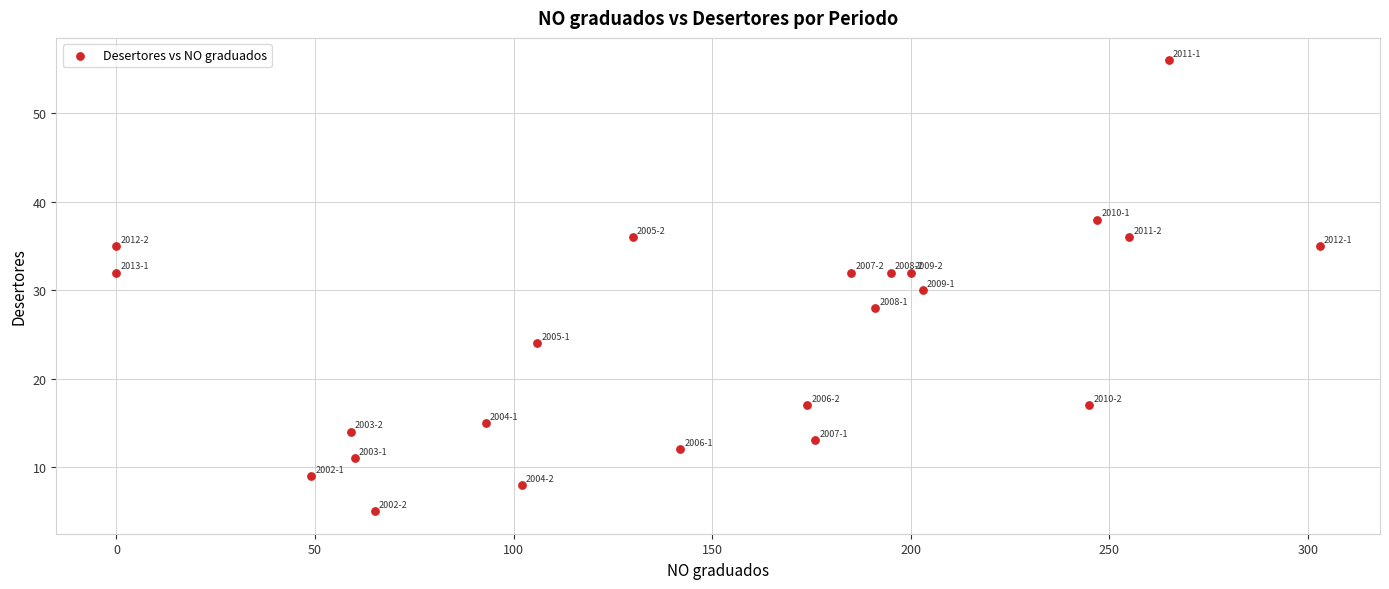

What is the range of Y values (max minus min)?

51